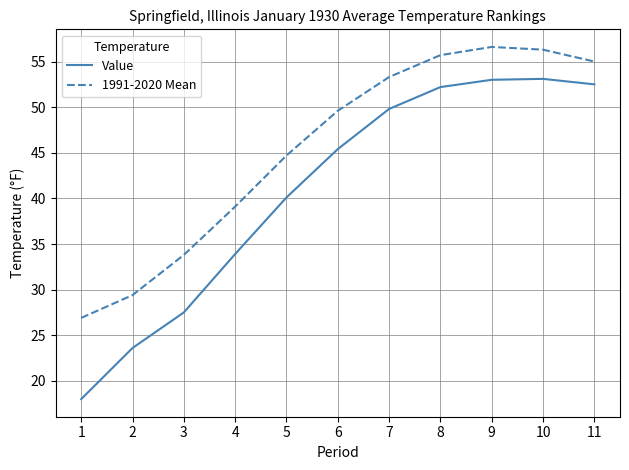

Is the value of Value at 4 greater than the value of 1991-2020 Mean at 7?

No